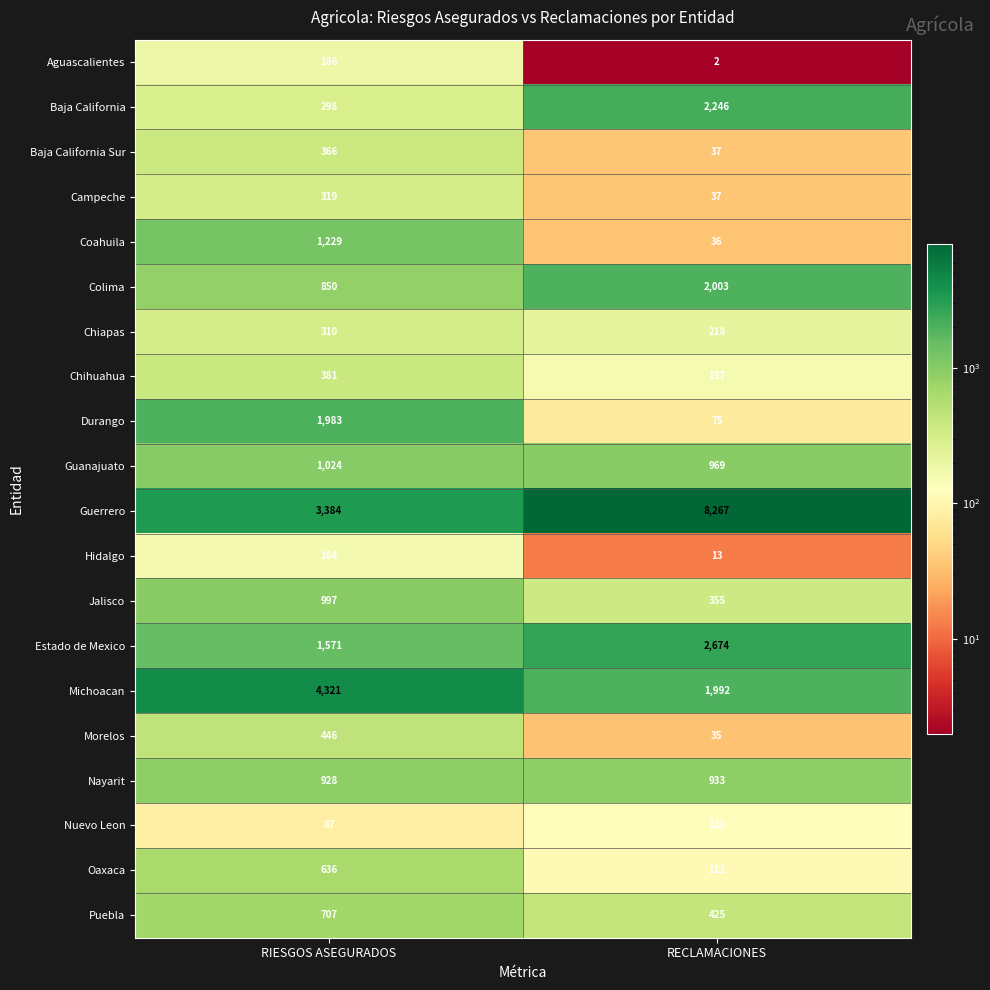

Read the Baja California value at RECLAMACIONES, to the nearest 100.

2200